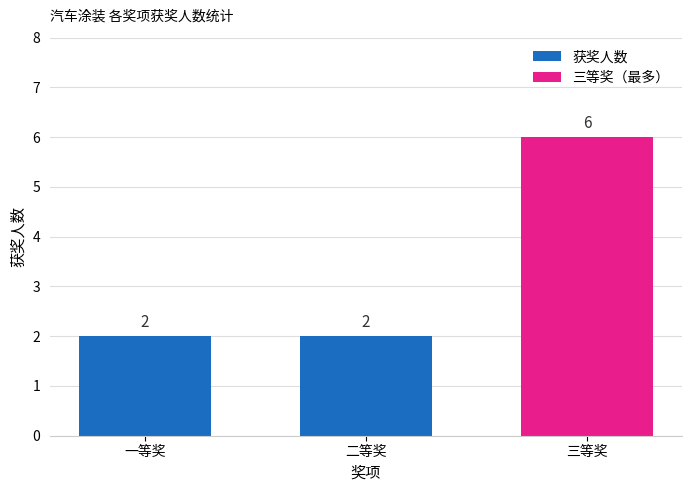

Does the chart contain stacked bars?

No